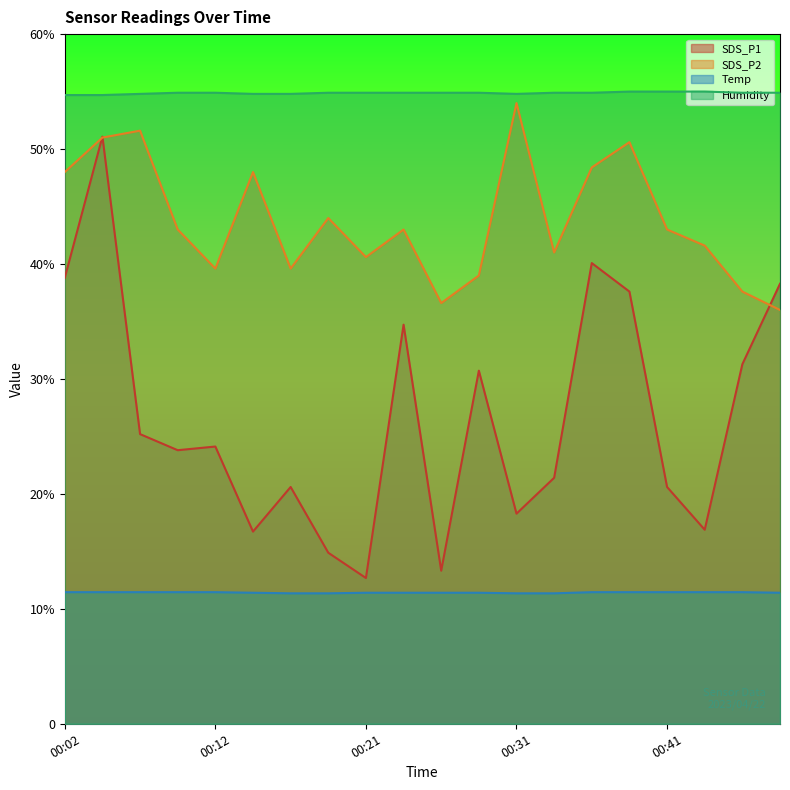

True or false: Temp has a value of 15.0 at 00:04.

False